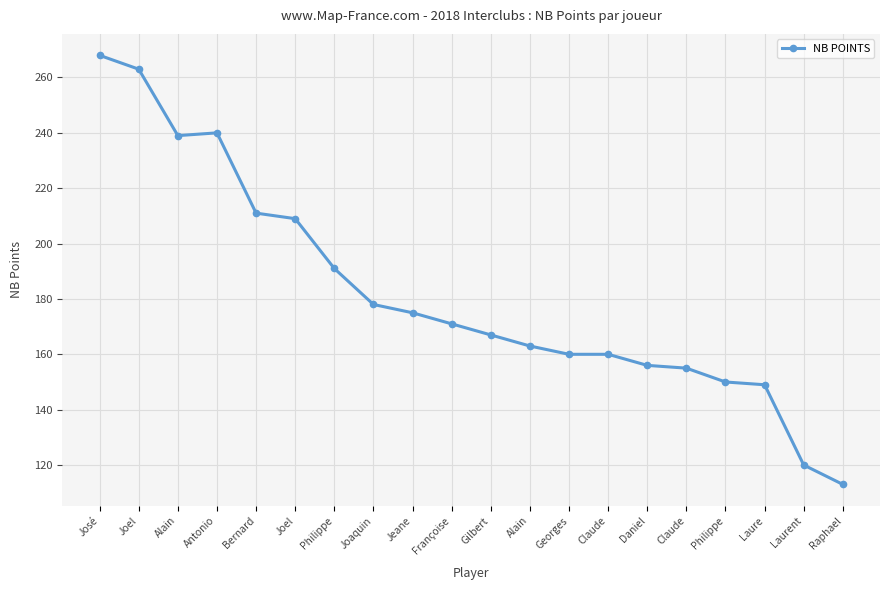

Reading left to right, transcribe all the data shown in this chart.

268	263	239	240	211	209	191	178	175	171	167	163	160	160	156	155	150	149	120	113